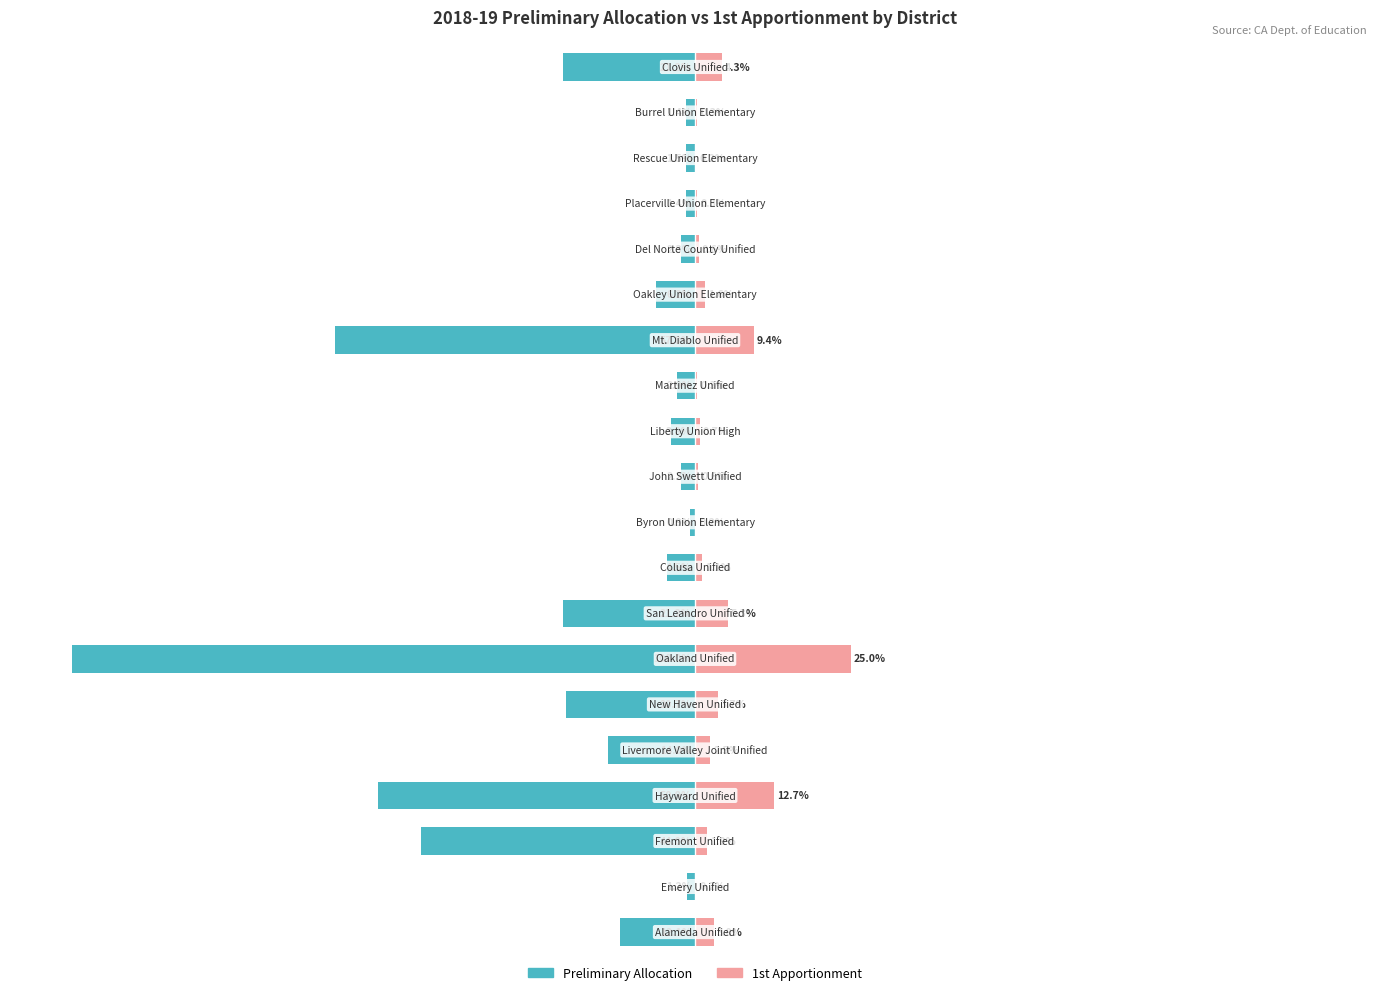

Reading right to left, transcribe all the data shown in this chart.

Preliminary Allocation: 19=-21.2	18=-1.4	17=-1.5	16=-1.4	15=-2.3	14=-6.2	13=-57.8	12=-2.9	11=-3.8	10=-2.2	9=-0.9	8=-4.5	7=-21.2	6=-100.0	5=-20.7	4=-14.0	3=-50.9	2=-44.0	1=-1.2	0=-12.1
1st Apportionment: 19=4.3	18=0.3	17=0.2	16=0.3	15=0.6	14=1.6	13=9.4	12=0.3	11=0.7	10=0.6	9=0.2	8=1.1	7=5.3	6=25.0	5=3.7	4=2.5	3=12.7	2=1.9	1=0.2	0=3.0